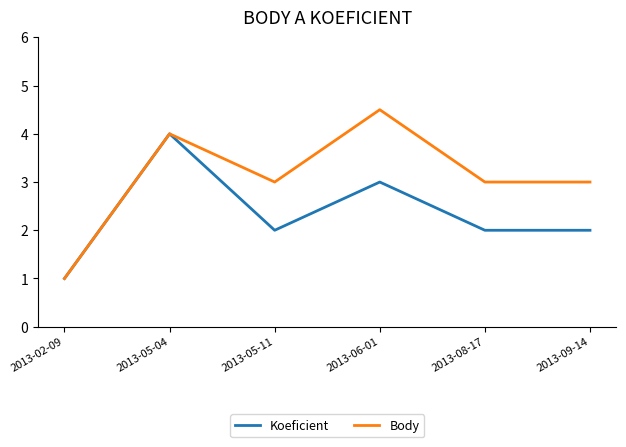

Reading left to right, extract all data points from this chart.

Koeficient: 2013-02-09=1.0	2013-05-04=4.0	2013-05-11=2.0	2013-06-01=3.0	2013-08-17=2.0	2013-09-14=2.0
Body: 2013-02-09=1.0	2013-05-04=4.0	2013-05-11=3.0	2013-06-01=4.5	2013-08-17=3.0	2013-09-14=3.0